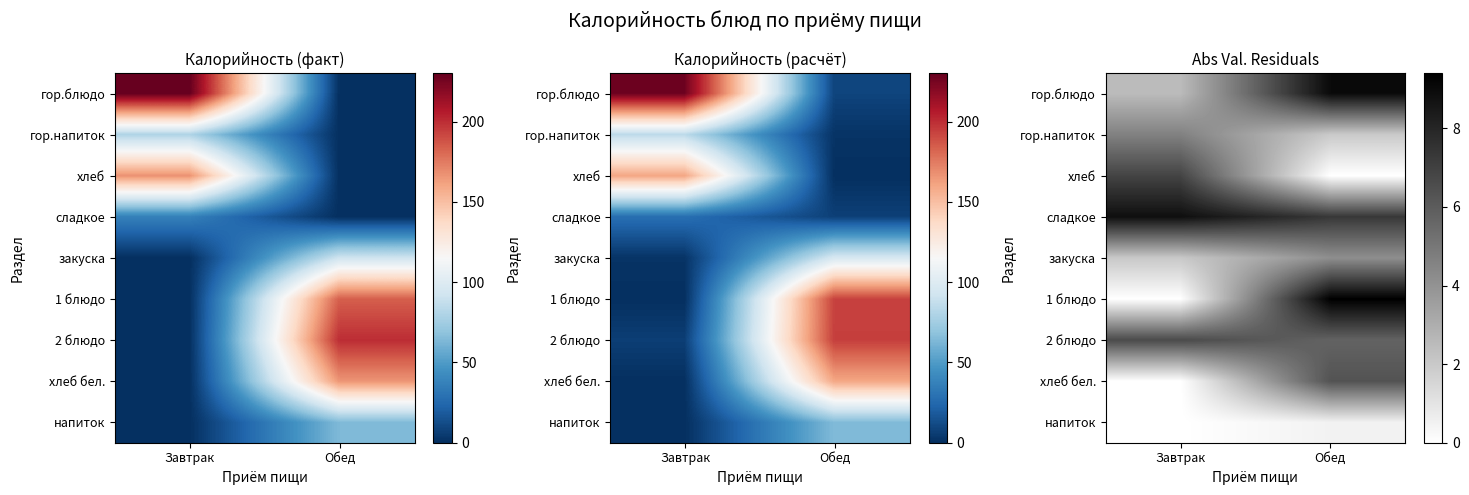

At which label does сладкое first exceed 8?

Завтрак